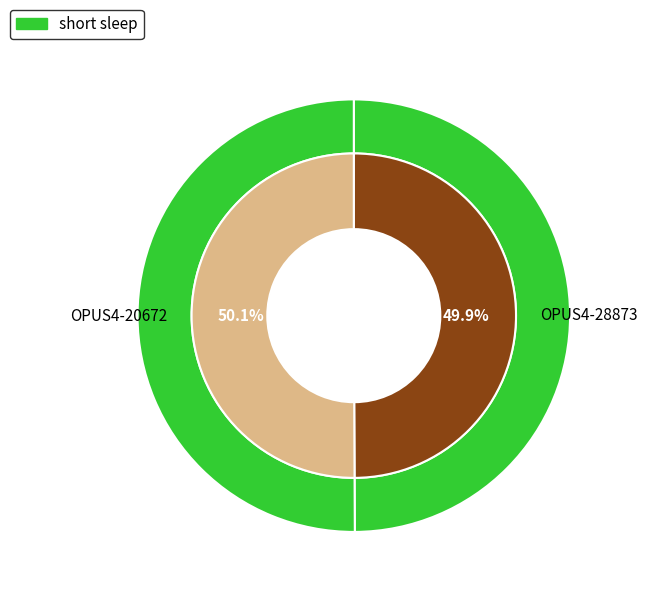

Which slice represents more than half of the pie?

OPUS4-20672